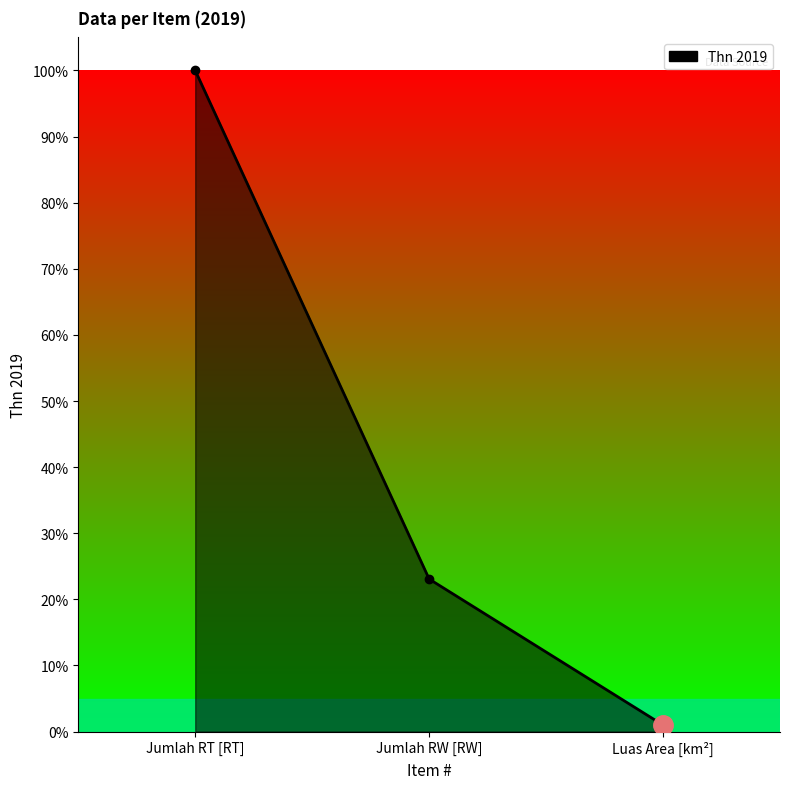

What is the maximum value shown in the chart?

100.0